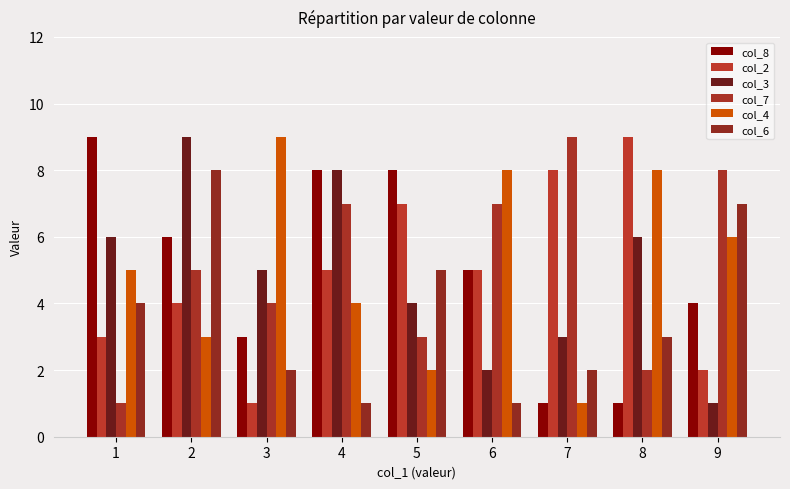

How many groups of bars are there?

9